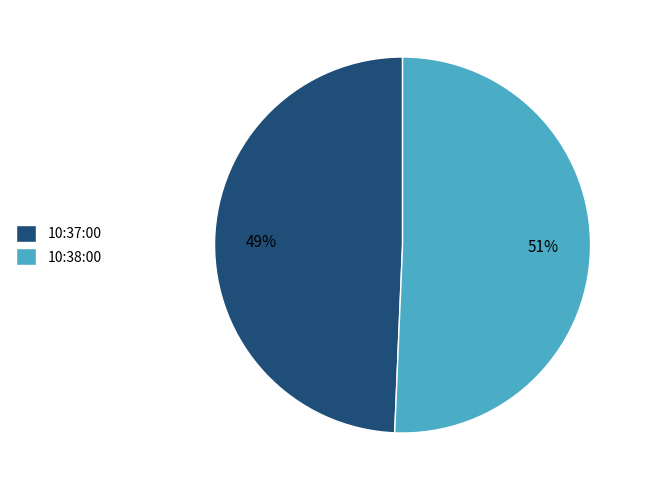

Approximately how many times larger is the value at 10:37:00 compared to 10:38:00?

1.0